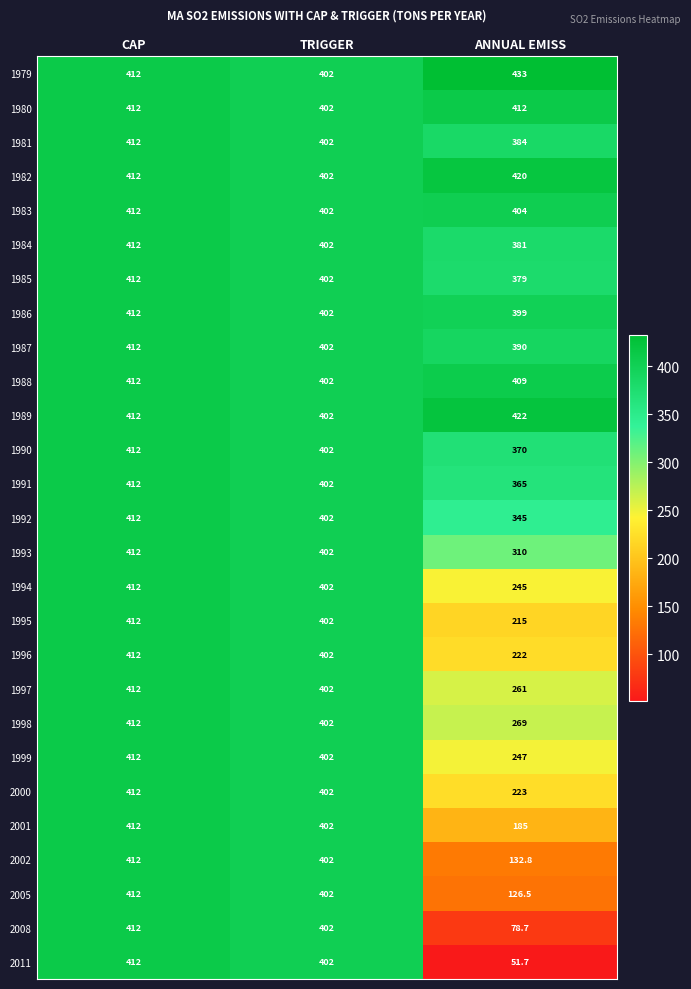

Which series changed the most between TRIGGER and ANNUAL EMISS?

2011